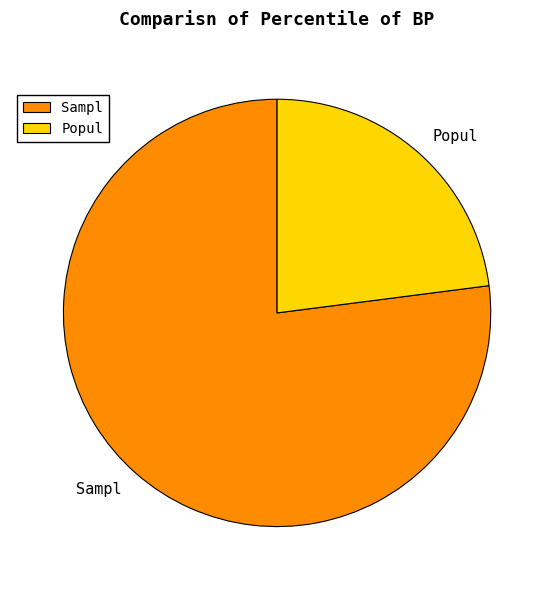

Does Sampl represent more than half of the total?

Yes